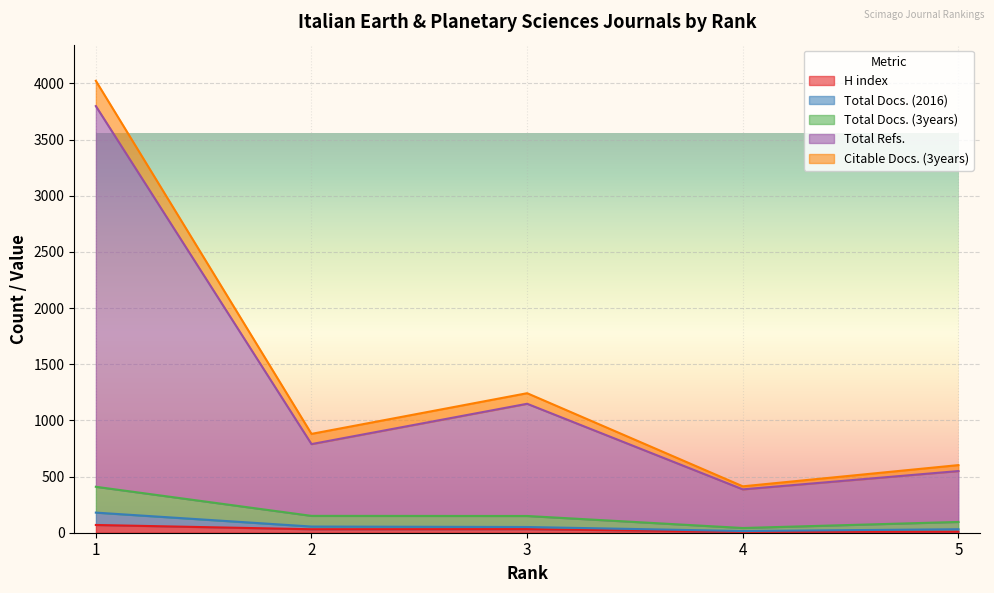

What is the difference between the second highest and minimum values in the Total Refs. series?

762